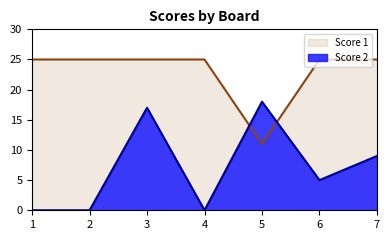

List the series in order of their peak value, highest first.

Score 1, Score 2